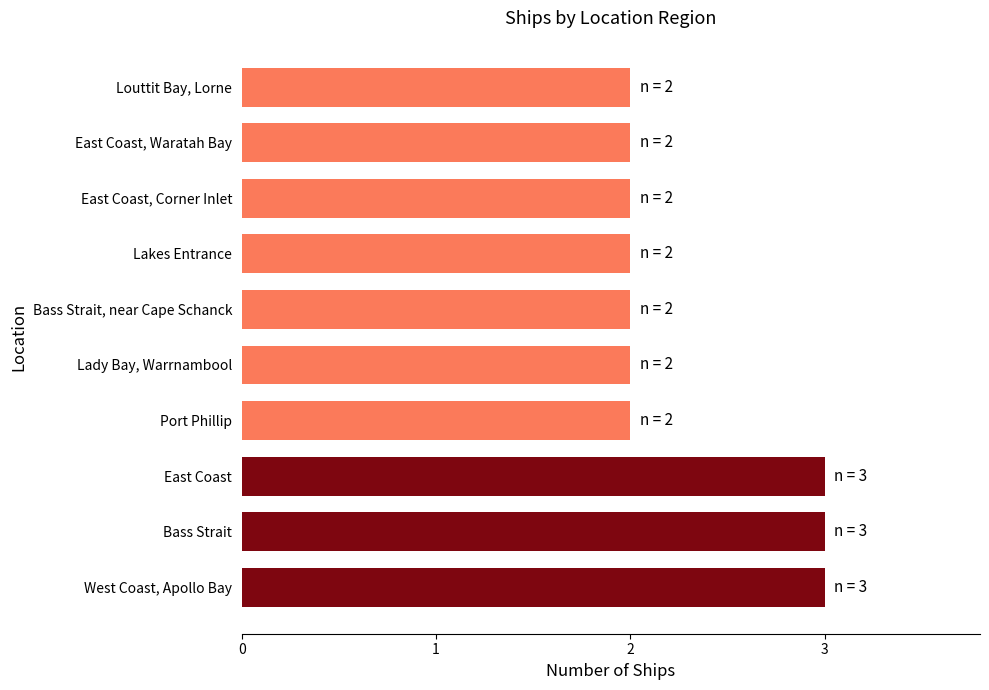

True or false: the data shows 3 at West Coast, Apollo Bay.

True